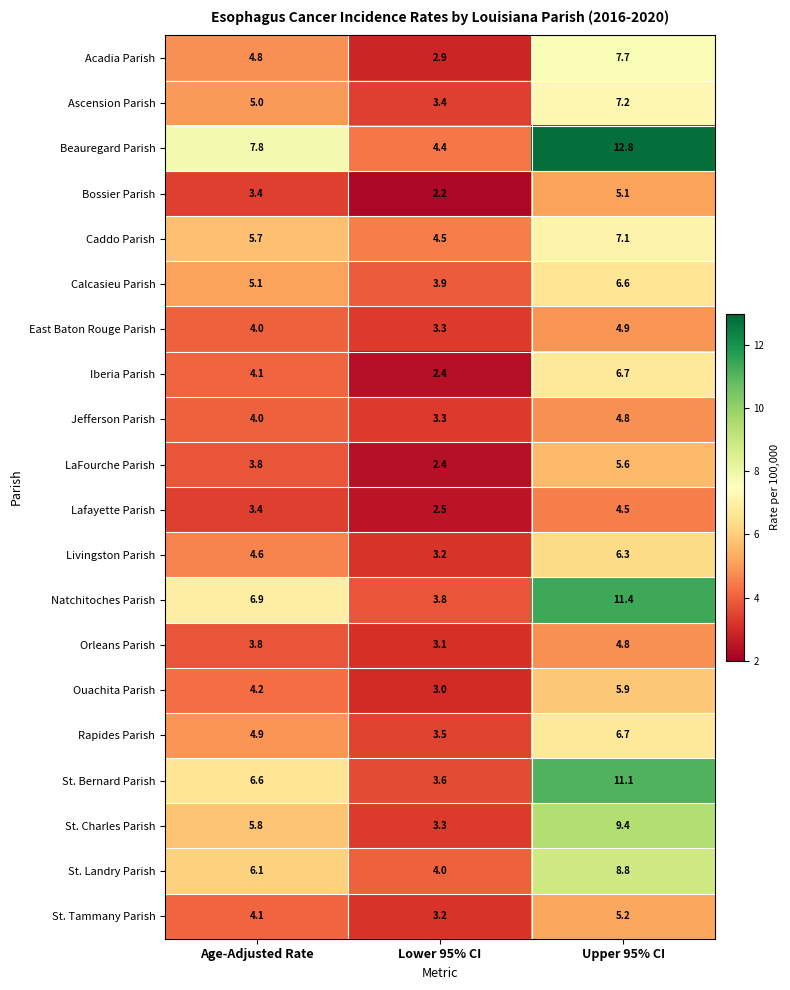

Which series has the widest spread of values?

Beauregard Parish